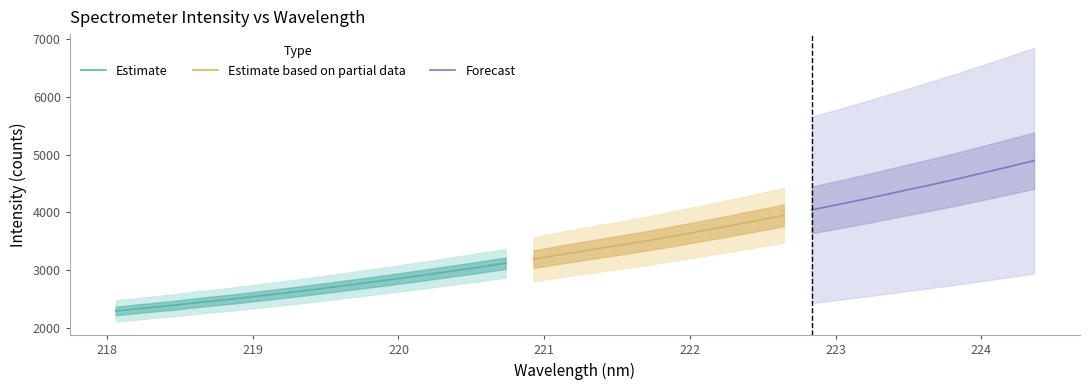

What is the greatest value displayed?

4897.0